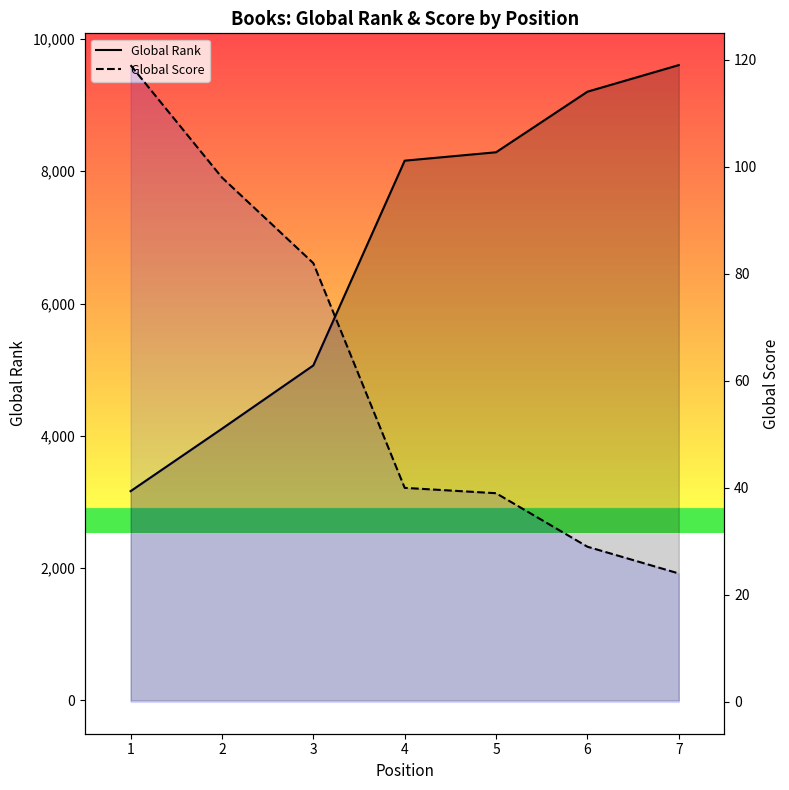

True or false: Global Rank has more than 2 interior local peaks.

False